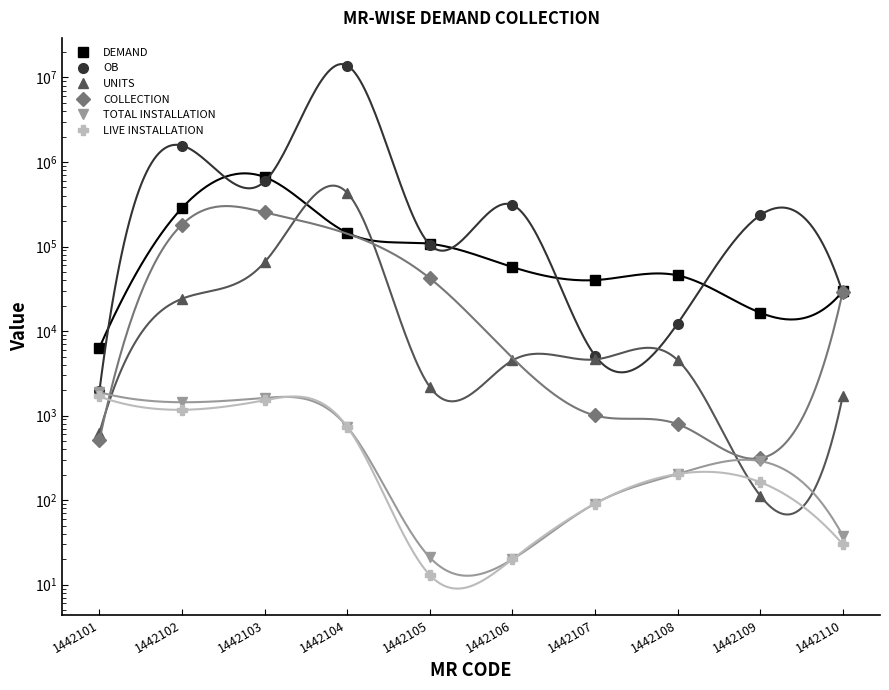

Count the number of categories in the chart.

10